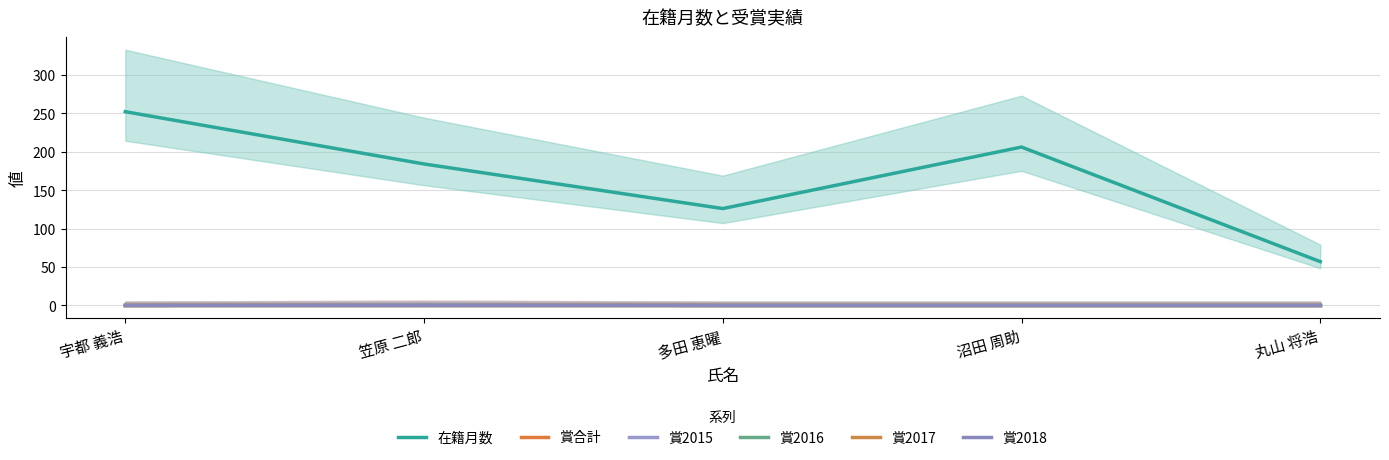

What is the minimum value for 在籍月数?

57